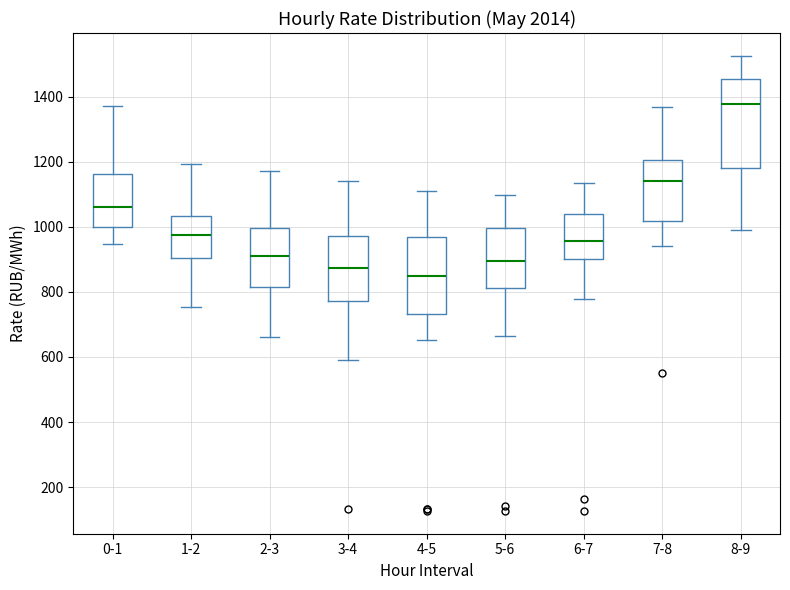

Which box's median line is the highest?

8-9